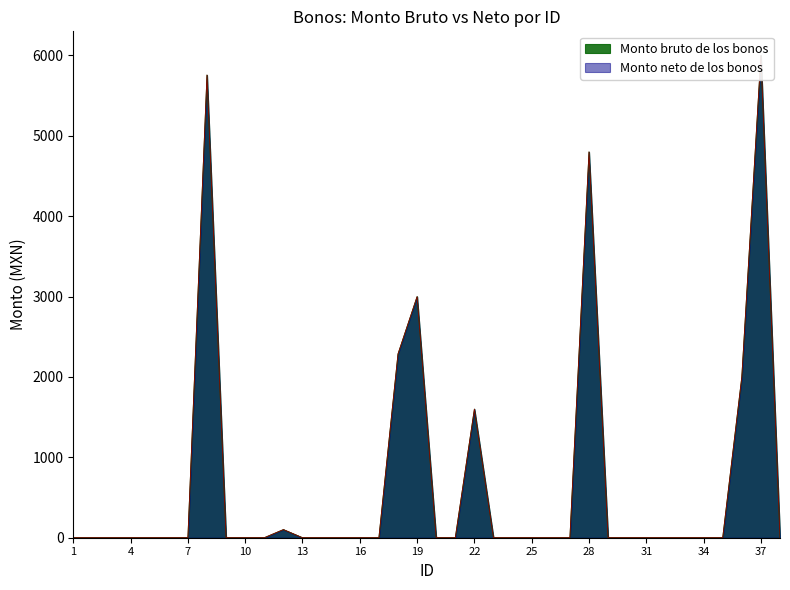

At which category does the chart reach its minimum across all series?

1